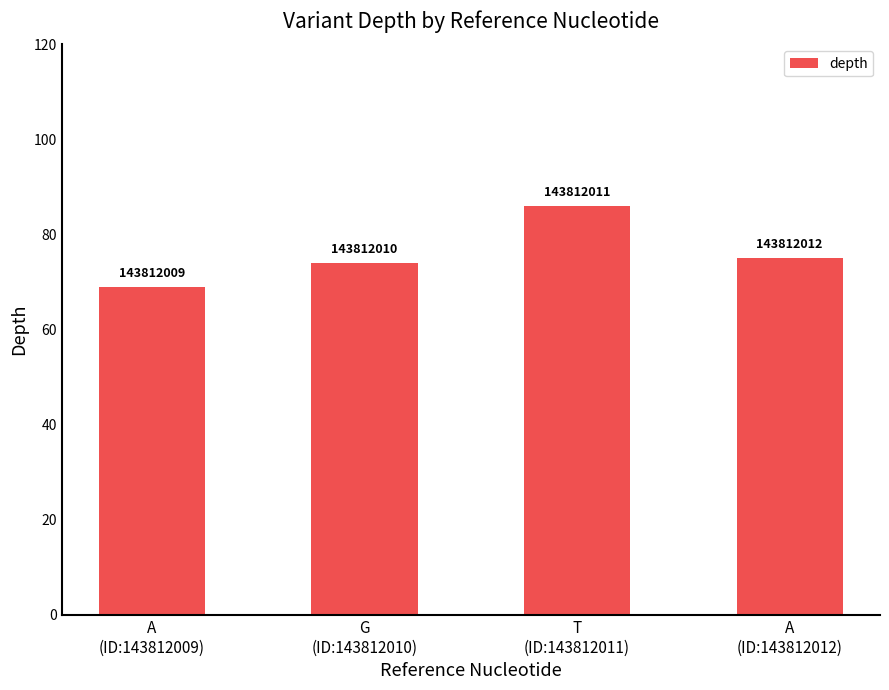

Reading left to right, list all the values displayed in this chart.

69	74	86	75